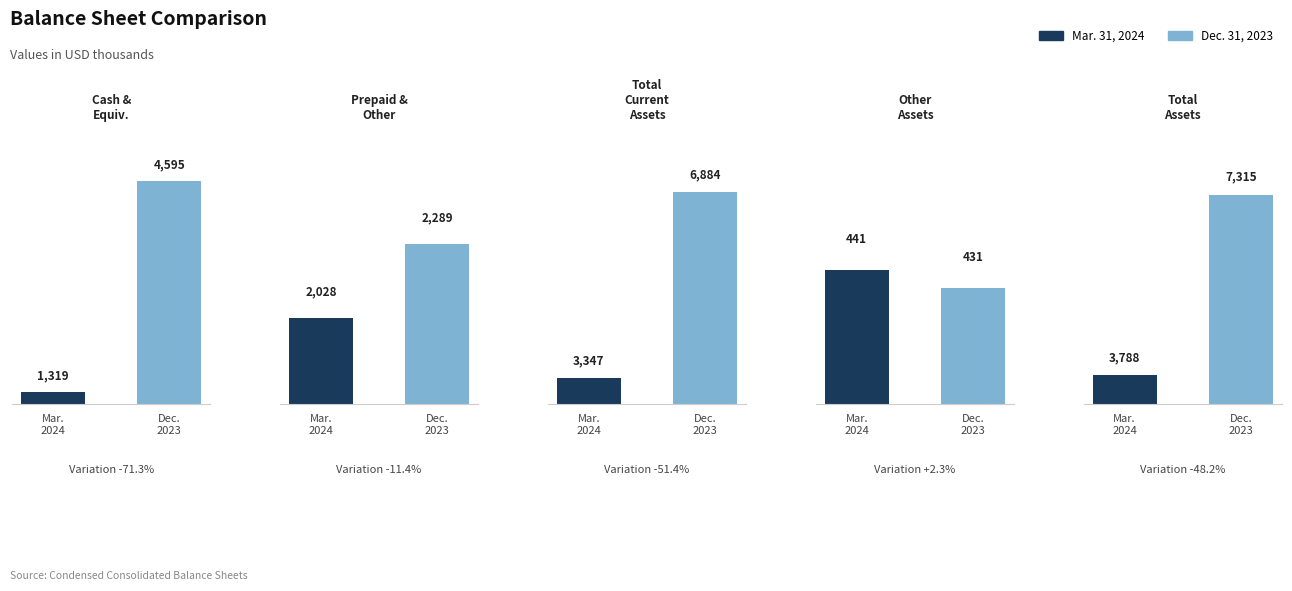

Between Cash and cash equivalents and Total assets, which is larger?

Total assets